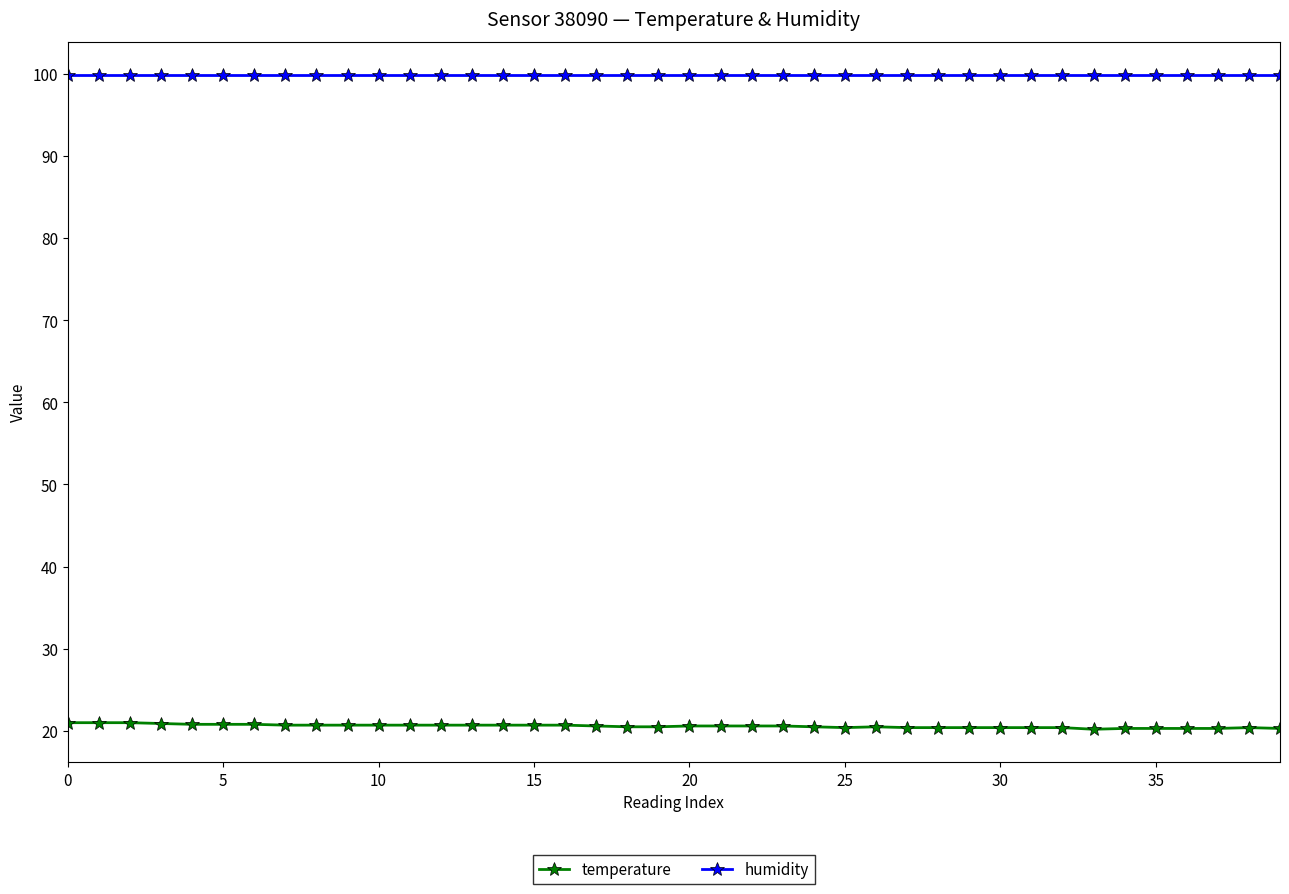

What is the highest value of the temperature series?

21.0